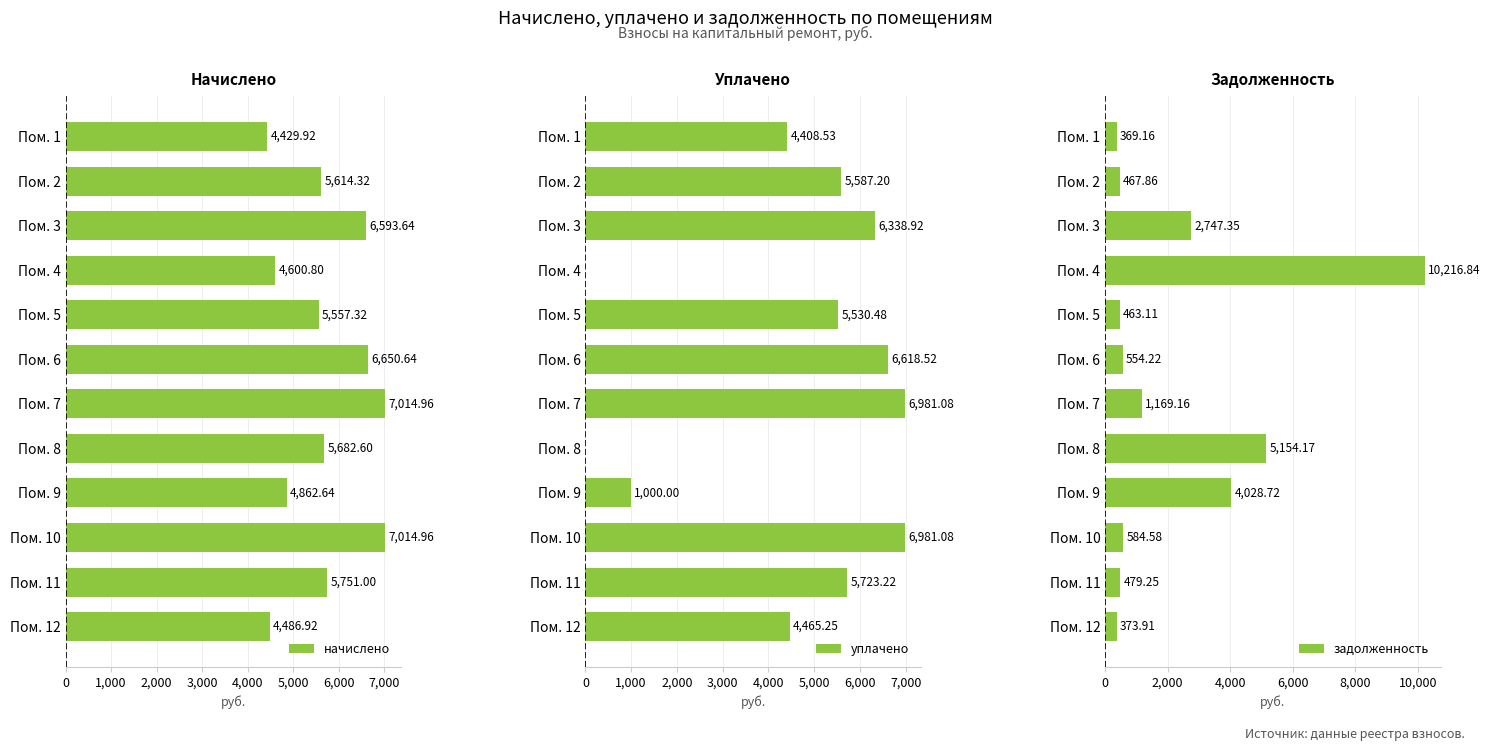

What is the average value of the начислено series?

5688.3